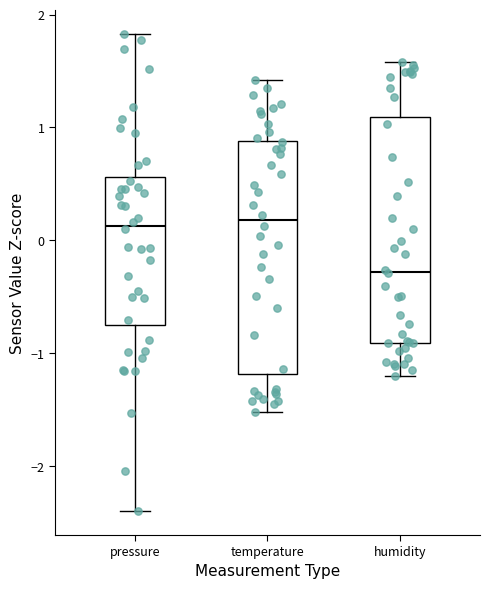

Where does the median line of the box for temperature sit on the y-axis? The values are not printed on the chart, so give them approximately, as read against the axis.

0.2